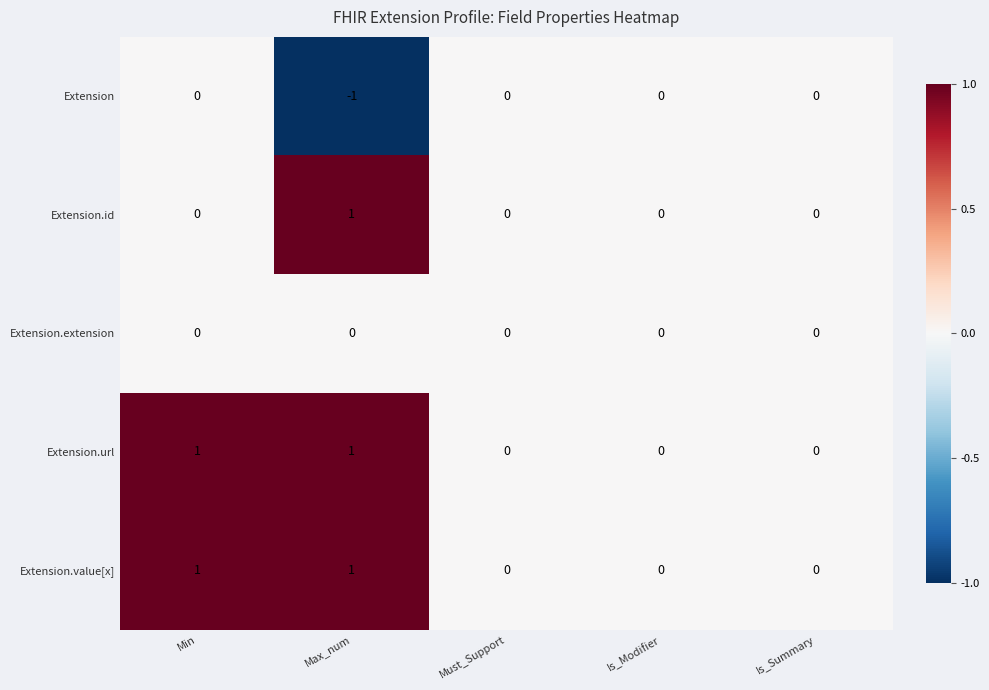

Is the value of Extension.id at Is_Summary greater than the value of Extension.url at Max_num?

No